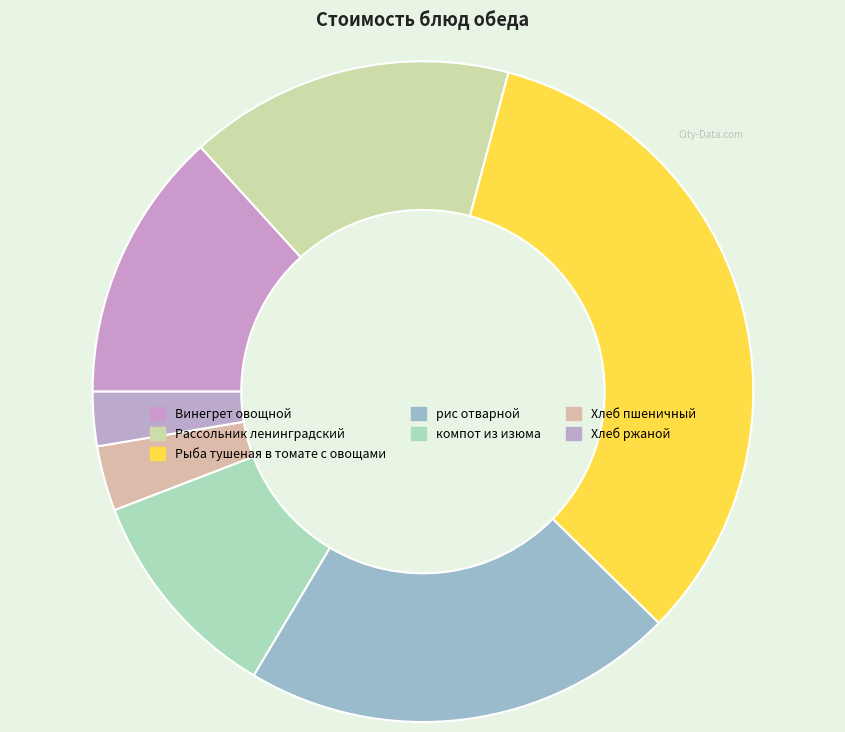

The Рыба тушеная в томате с овощами slice represents 19% of the pie. True or false?

False